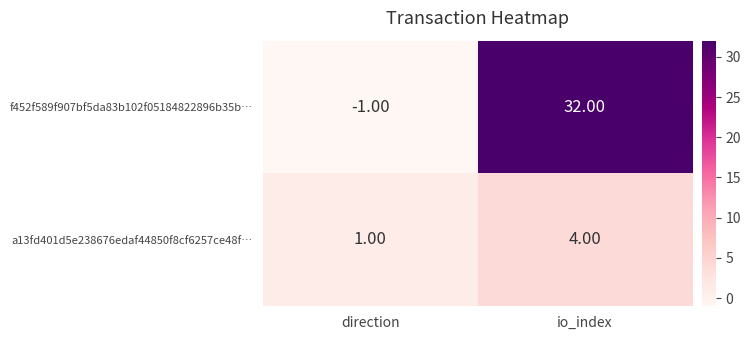

At which category does the chart reach its peak across all series?

io_index